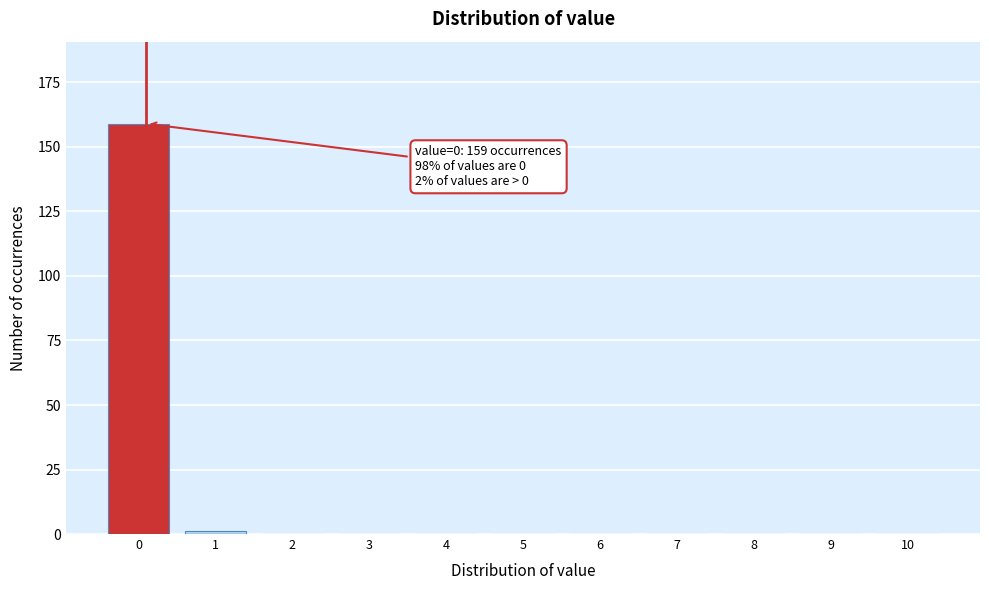

Reading right to left, transcribe all the data shown in this chart.

10=0	9=0	8=0	7=0	6=0	5=0	4=0	3=0	2=0	1=1	0=159